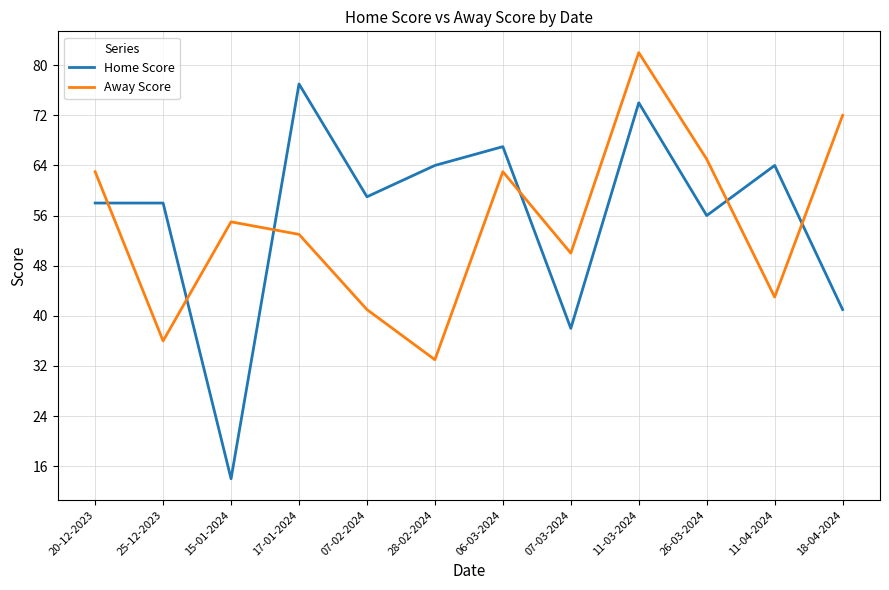

After their last crossing, which series has the higher values: Home Score or Away Score?

Away Score